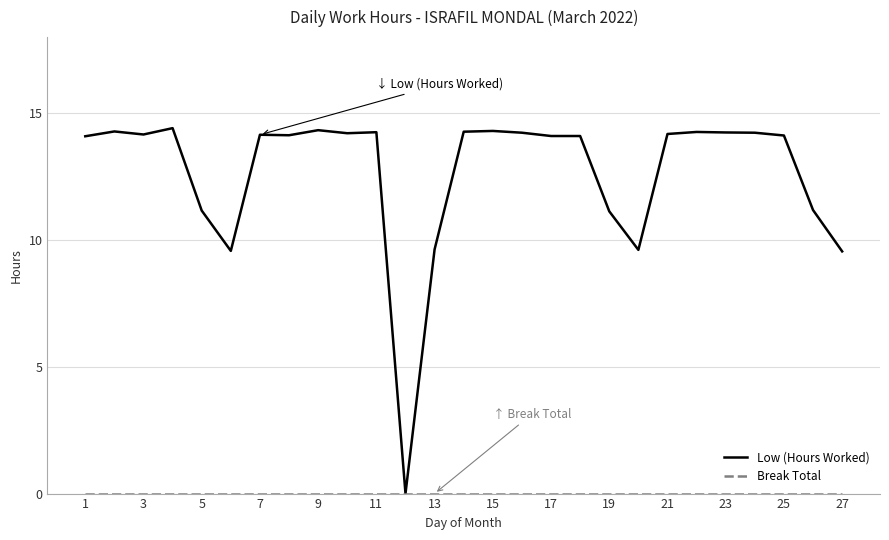

Which series has the largest range (max minus min)?

Low (Hours Worked)